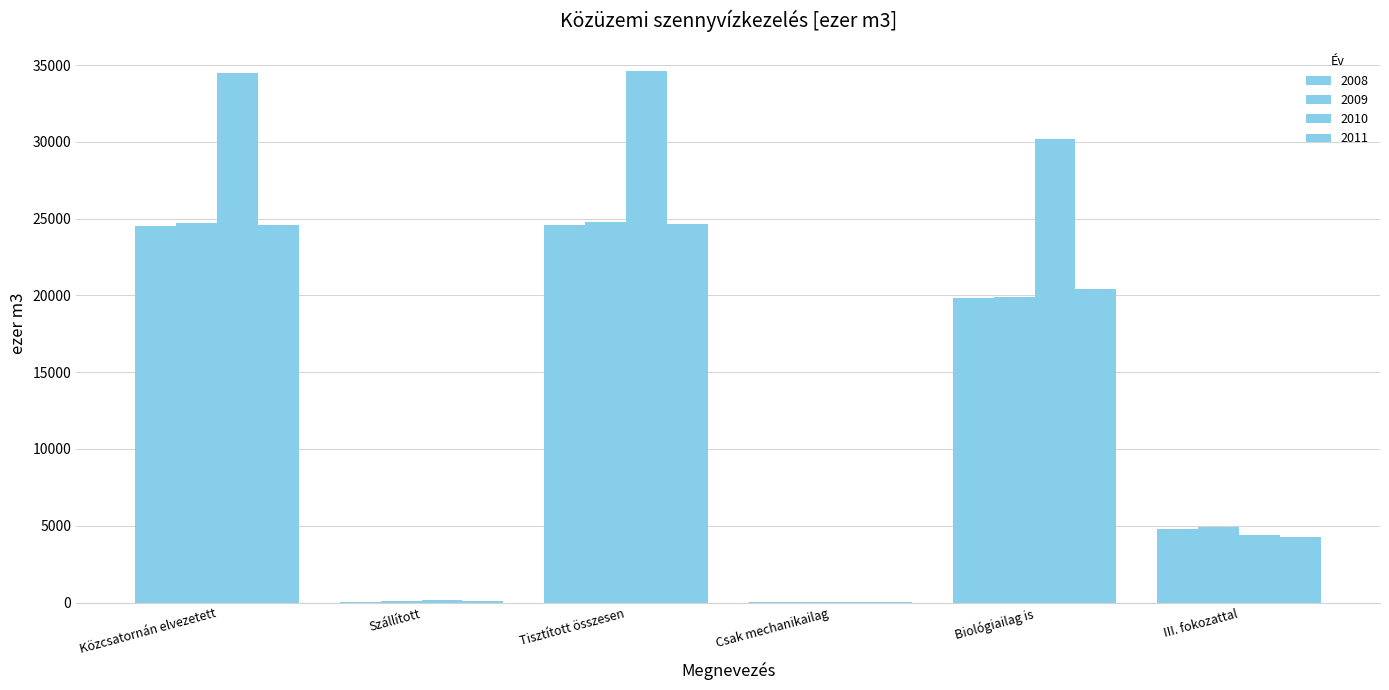

Count the number of data series in this chart.

4